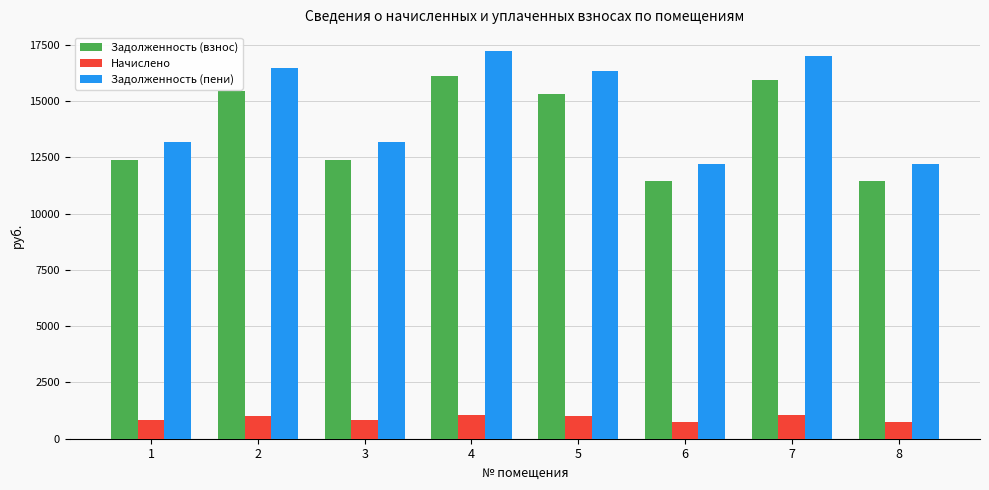

List the series in order of their peak value, highest first.

Задолженность (пени), Задолженность (взнос), Начислено